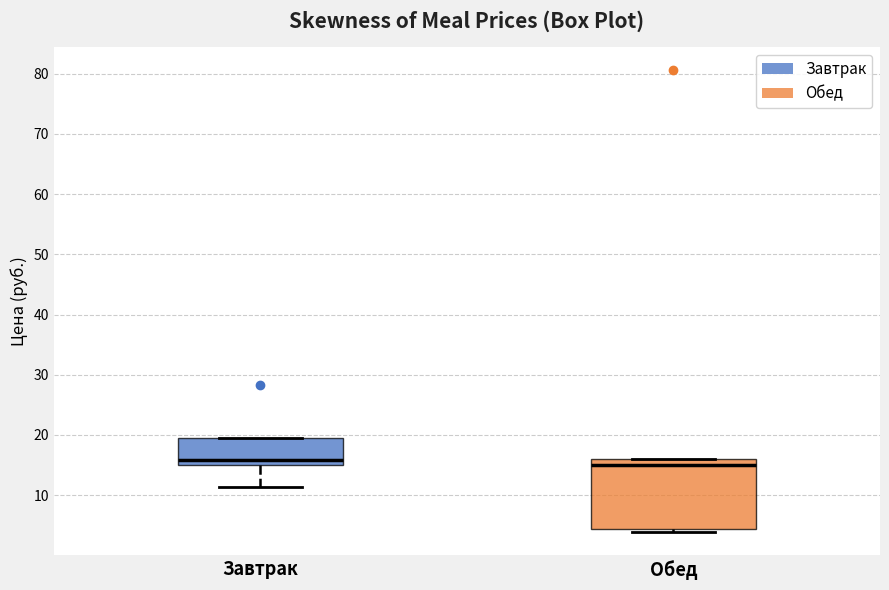

Reading left to right, transcribe this box plot: for each box, give where its median line is, the range the box spans, and where its two whiskers end, as read against the y-axis. The values are not printed on the chart, so give them approximately, as read against the axis.

Завтрак: median 16, box 15 to 20, whiskers 11 to 20
Обед: median 15, box 4 to 16, whiskers 4 (just below the box's lower edge) to 16